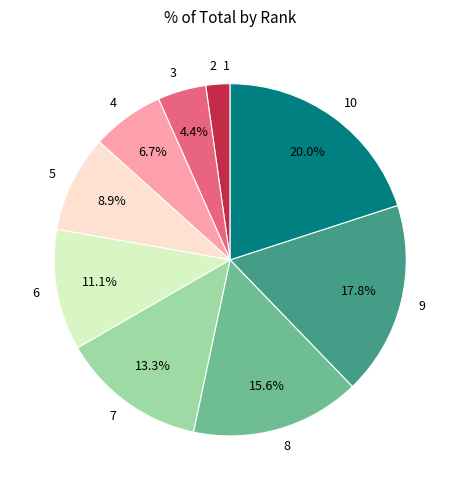

Between 3 and 6, which is larger?

6